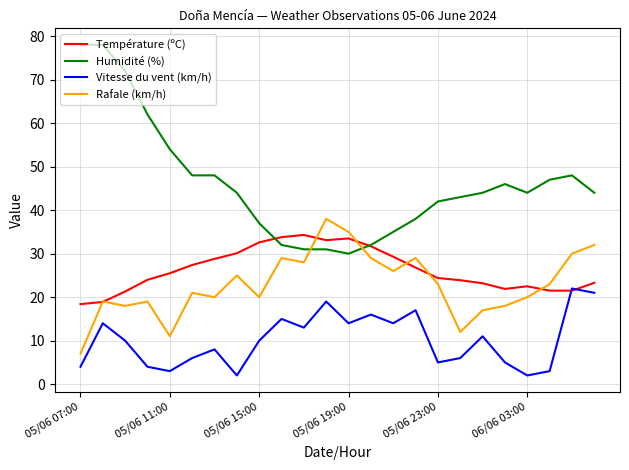

Which series has the largest total across all categories?

Humidité (%)